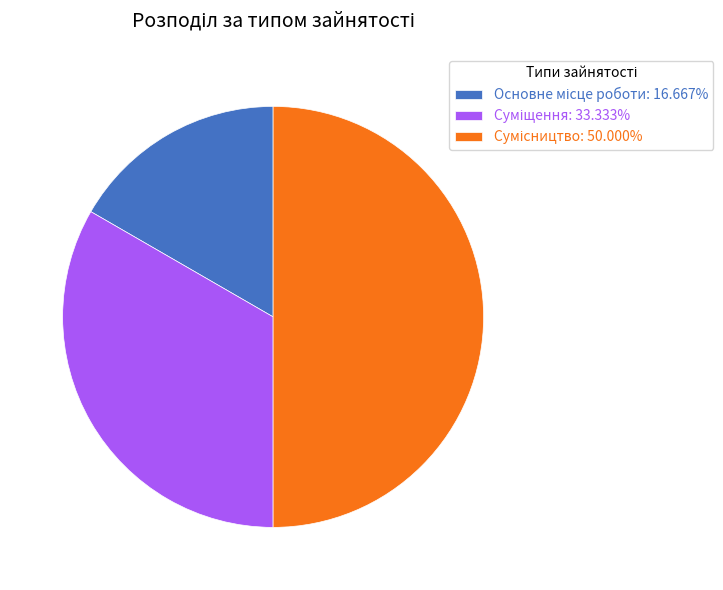

How many slices are in this pie chart?

3